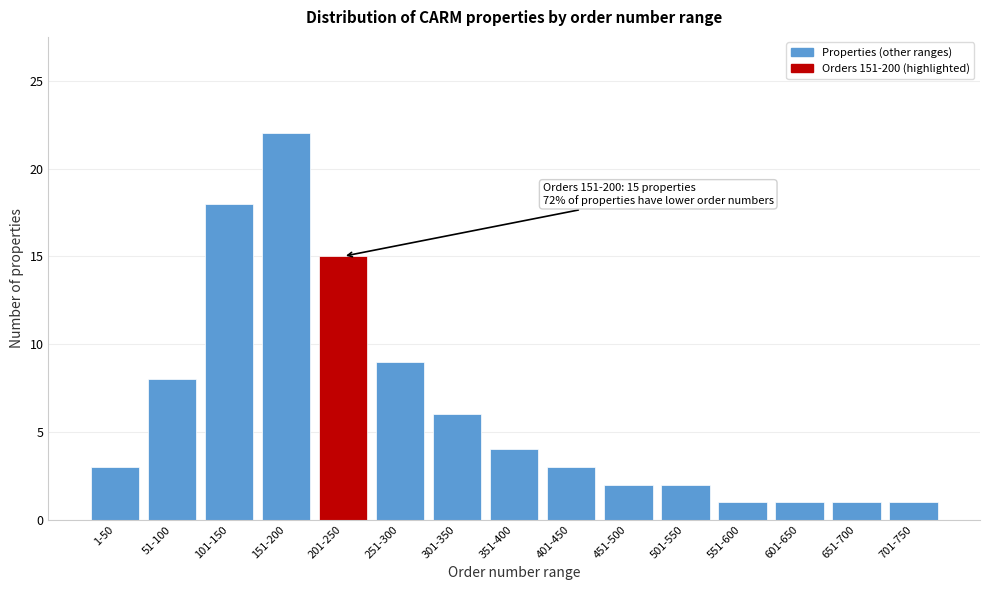

Reading left to right, extract all data points from this chart.

3	8	18	22	15	9	6	4	3	2	2	1	1	1	1